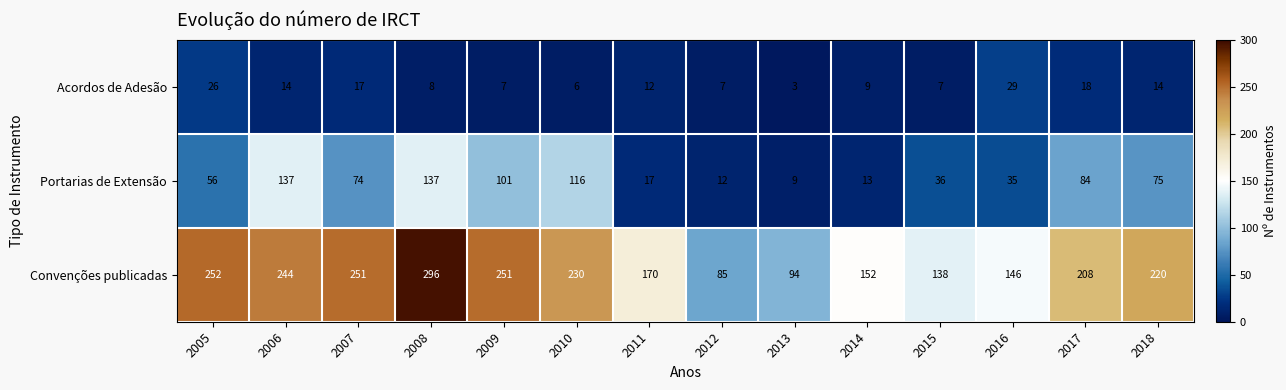

Which series has the largest total across all categories?

Convenções publicadas